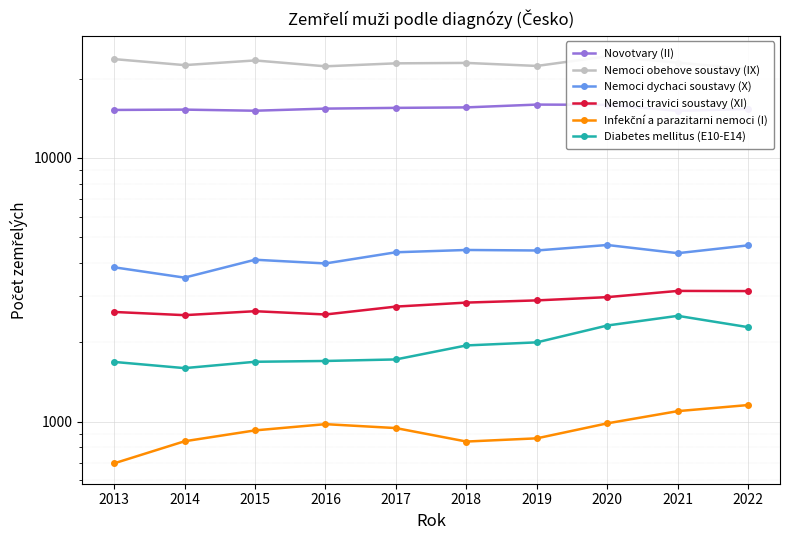

At how many categories does at least one series exceed 18281?

10